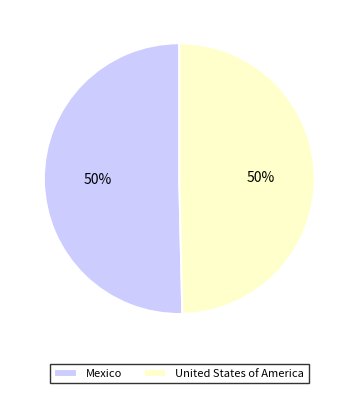

What is the ratio of the value at Mexico to the value at United States of America?

1.0